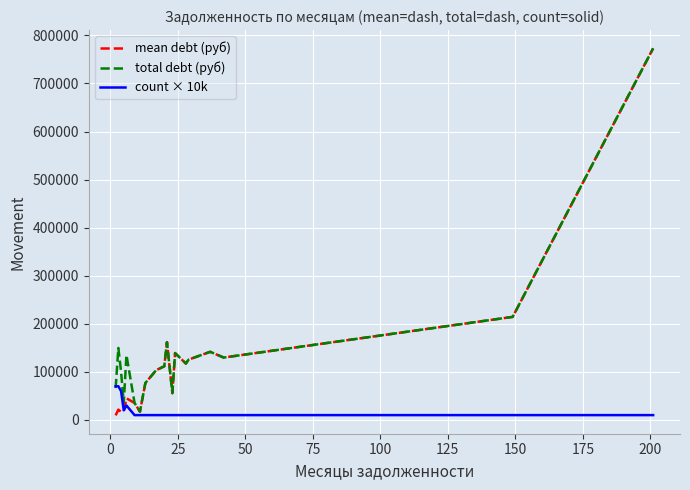

Which series has the widest spread of values?

mean debt (руб)